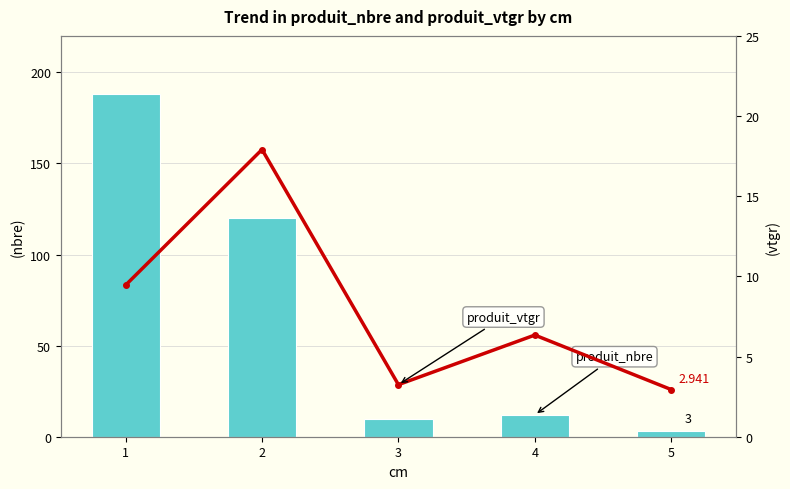

At 5, list the series in order from largest to smallest.

produit_nbre, produit_vtgr